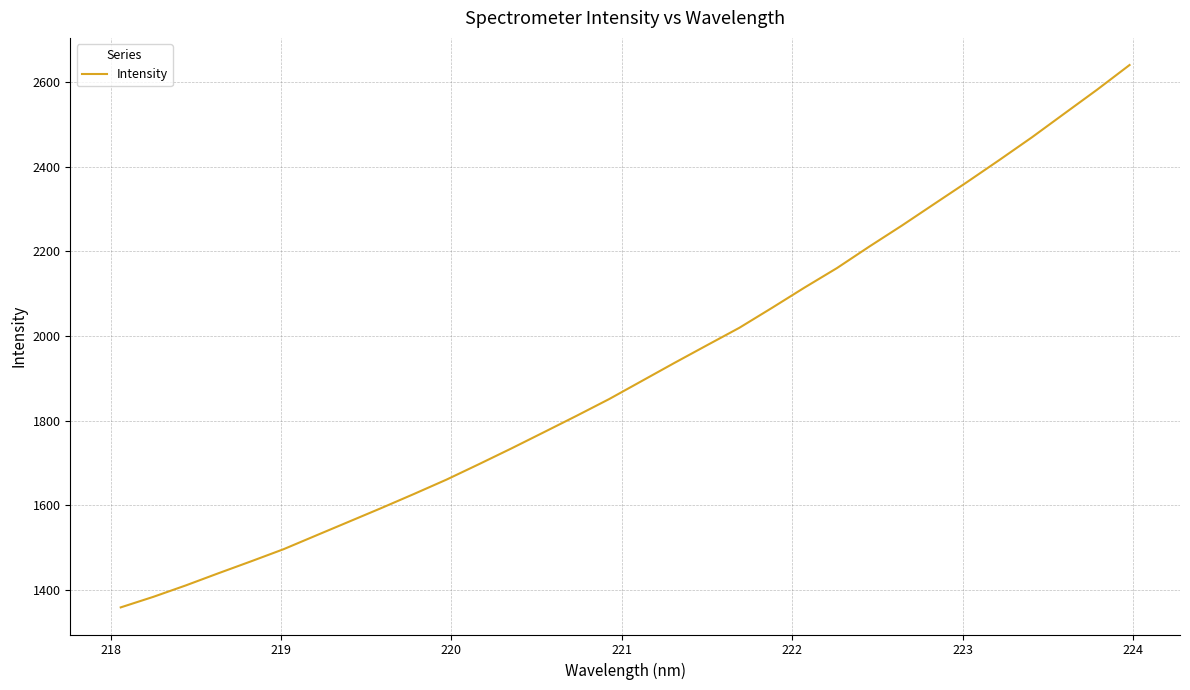

What is the average value?

1917.3